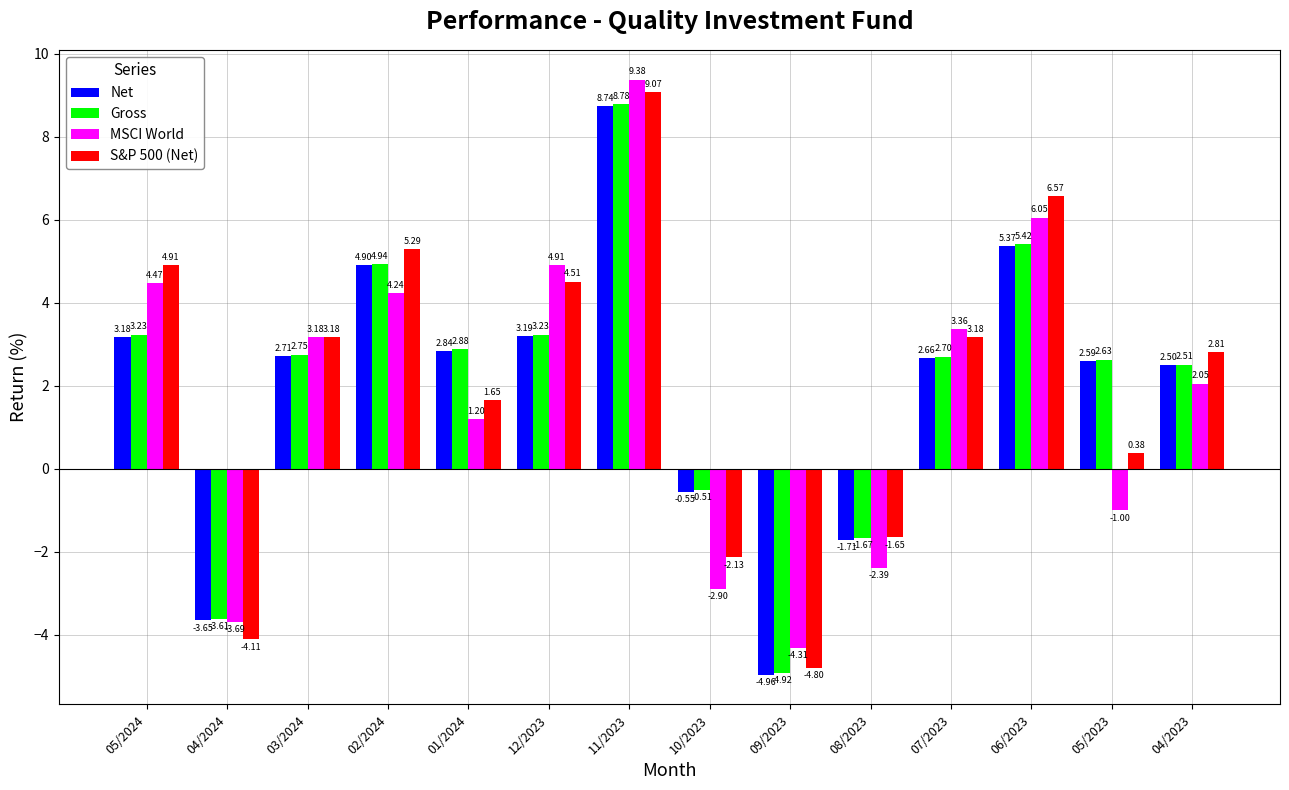

What is the spread (max minus min) of values at 04/2024?

0.5